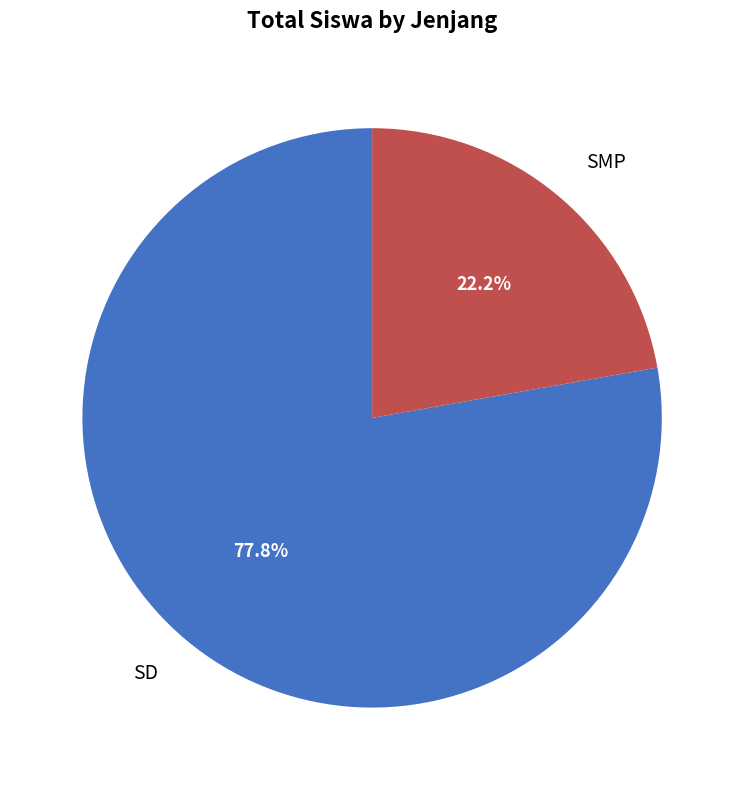

To the nearest percent, what is the difference between the SMP and SD slice percentages?

56%